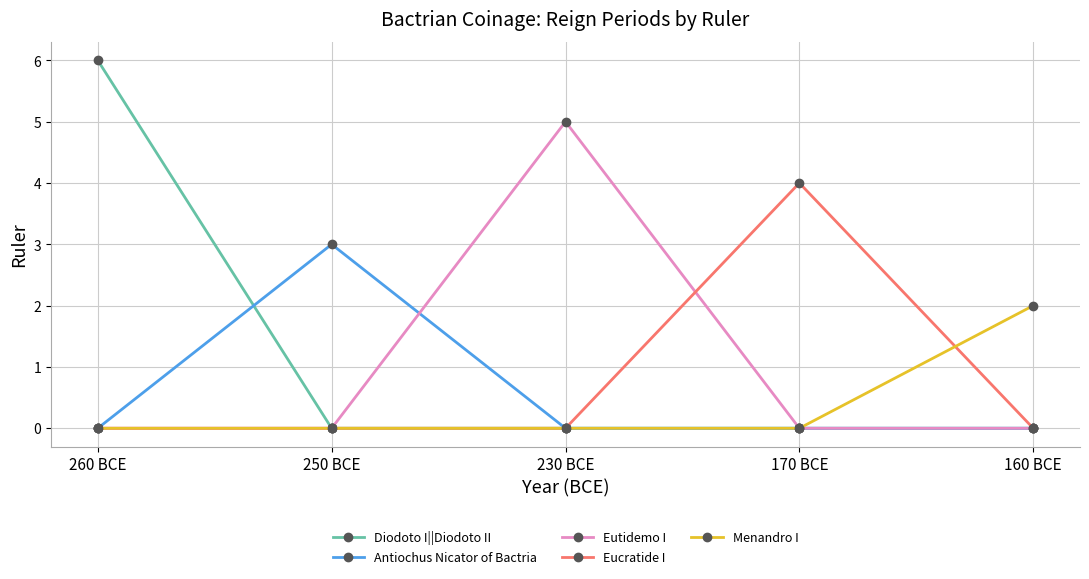

Does the chart display data point markers on the line(s)?

Yes